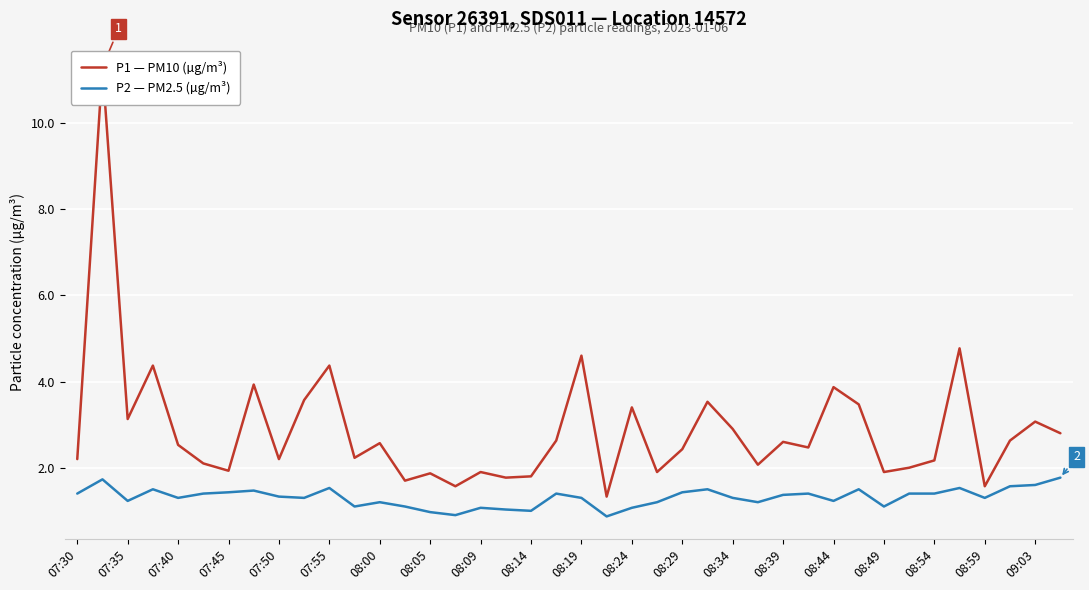

Reading right to left, transcribe all the data shown in this chart.

P1 — PM10 (µg/m³): 2.8	3.1	2.6	1.6	4.8	2.2	2.0	1.9	3.5	3.9	2.5	2.6	2.1	2.9	3.5	2.4	1.9	3.4	1.3	4.6	2.6	1.8	1.8	1.9	1.6	1.9	1.7	2.6	2.2	4.4	3.6	2.2	3.9	1.9	2.1	2.5	4.4	3.1	11.3	2.2
P2 — PM2.5 (µg/m³): 1.8	1.6	1.6	1.3	1.5	1.4	1.4	1.1	1.5	1.2	1.4	1.4	1.2	1.3	1.5	1.4	1.2	1.1	0.9	1.3	1.4	1.0	1.0	1.1	0.9	1.0	1.1	1.2	1.1	1.5	1.3	1.3	1.5	1.4	1.4	1.3	1.5	1.2	1.7	1.4